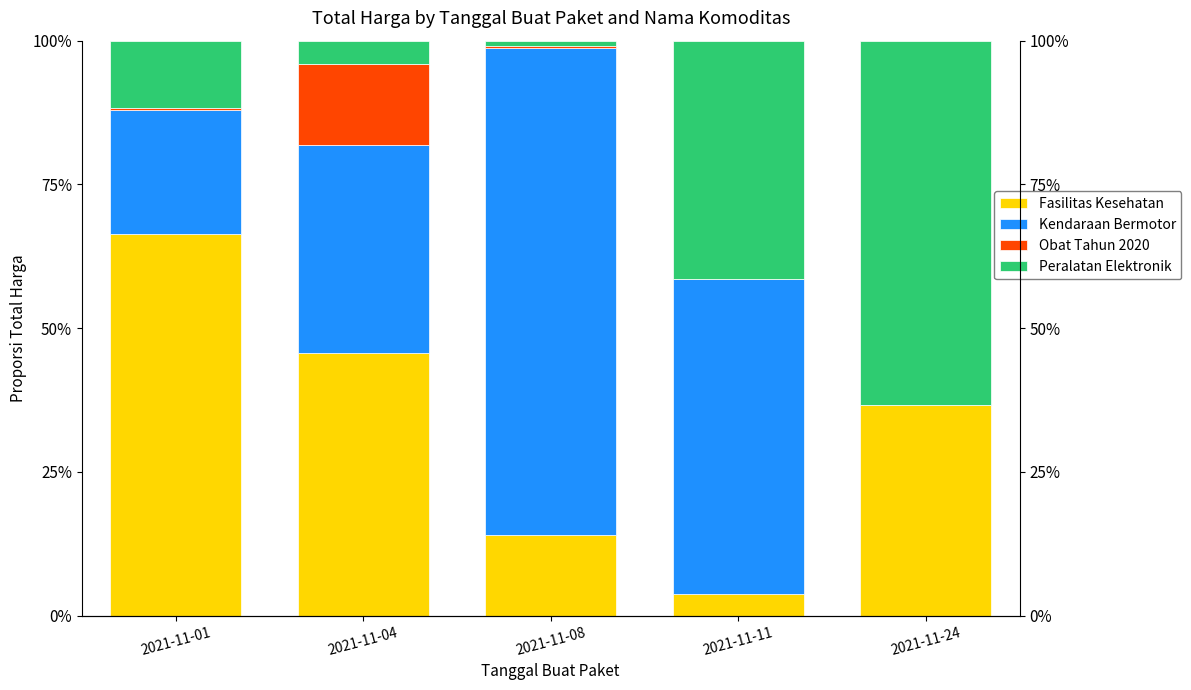

Is it true that Fasilitas Kesehatan equals 0.0 at 2021-11-11?

False